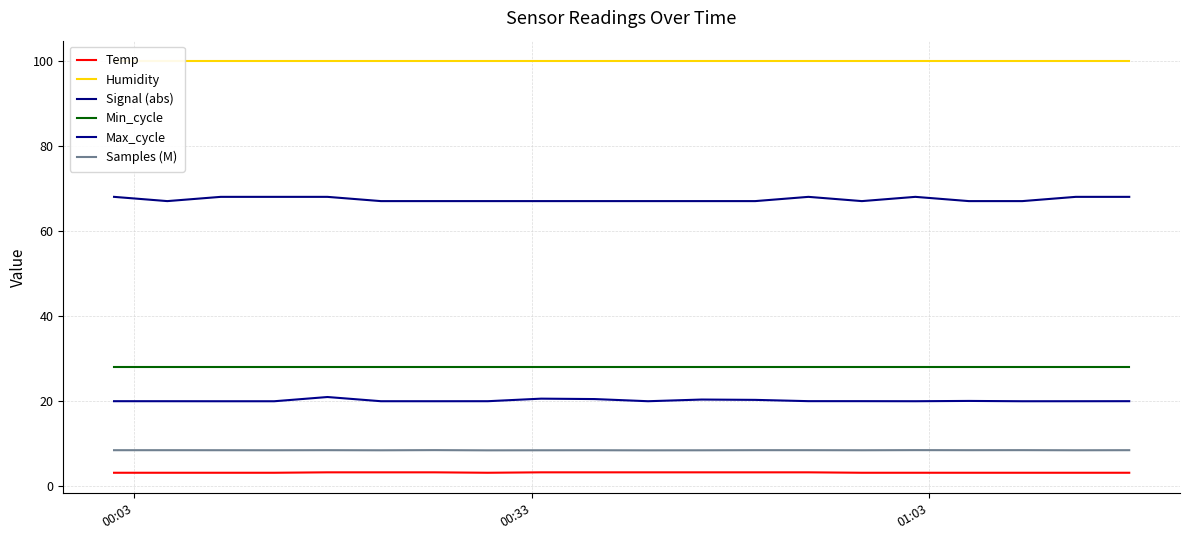

How many series are shown in this chart?

6